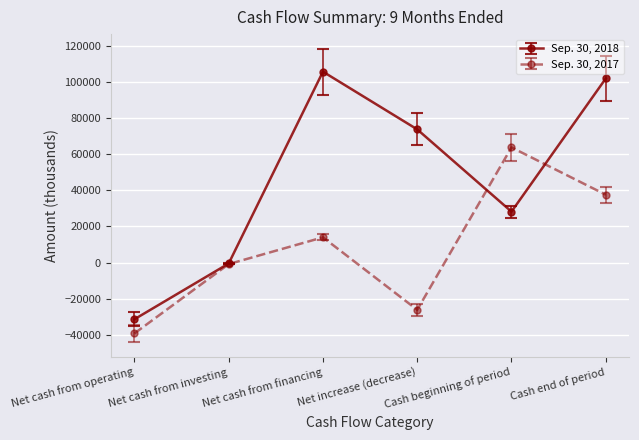

What is the value of the Sep. 30, 2018 point at the 1st from the left?

-31409